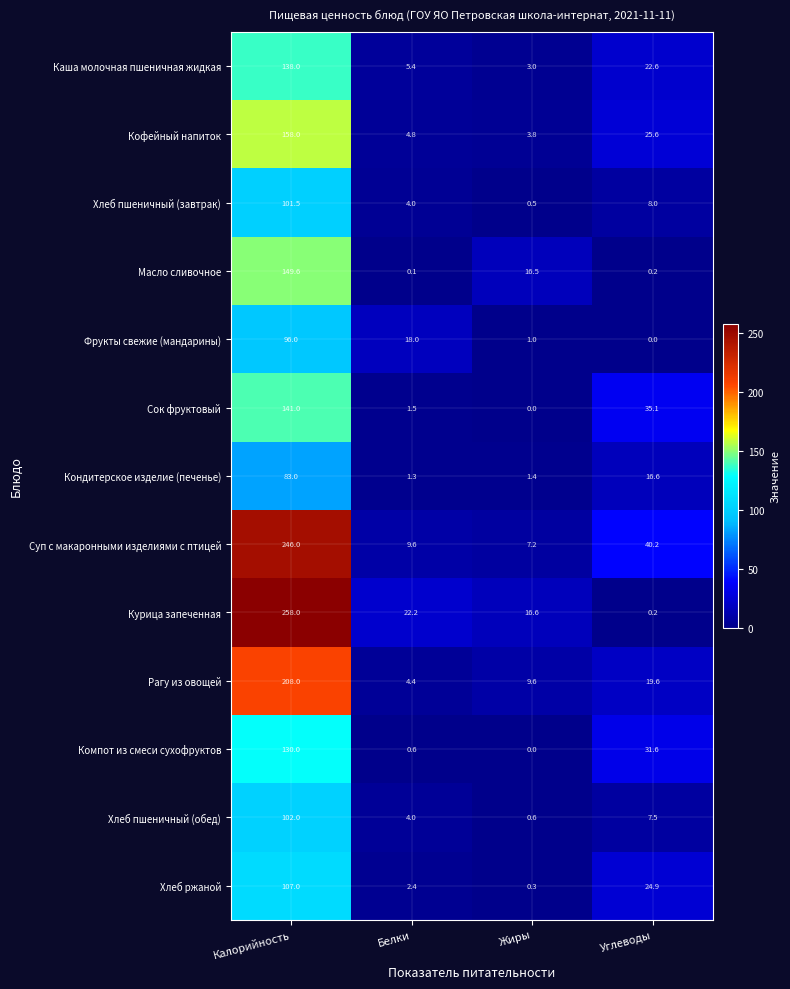

Read the Фрукты свежие (мандарины) value at Жиры.

1.0